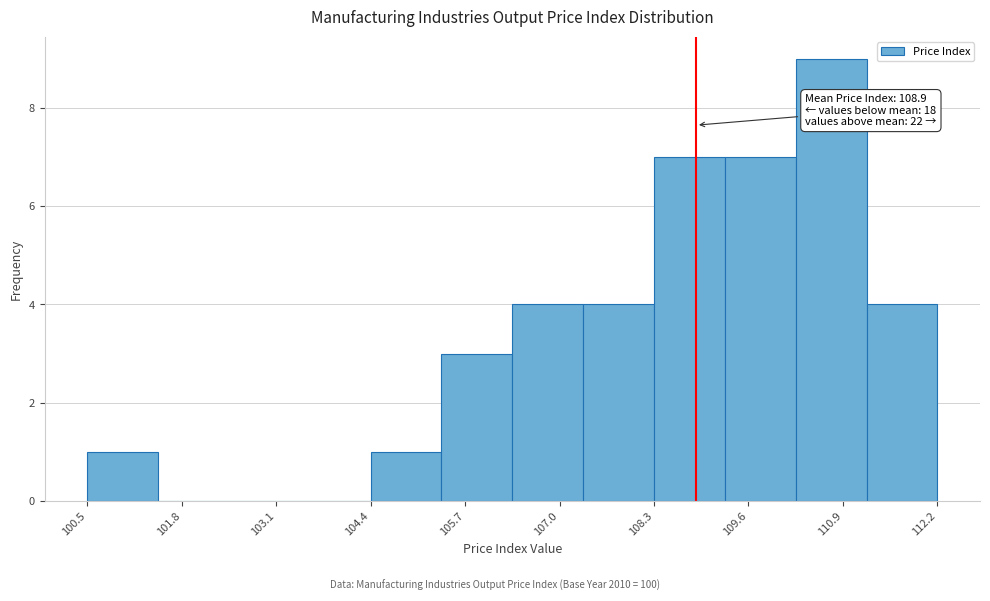

Which range on the x-axis has the tallest bar?

110.2 to 111.2